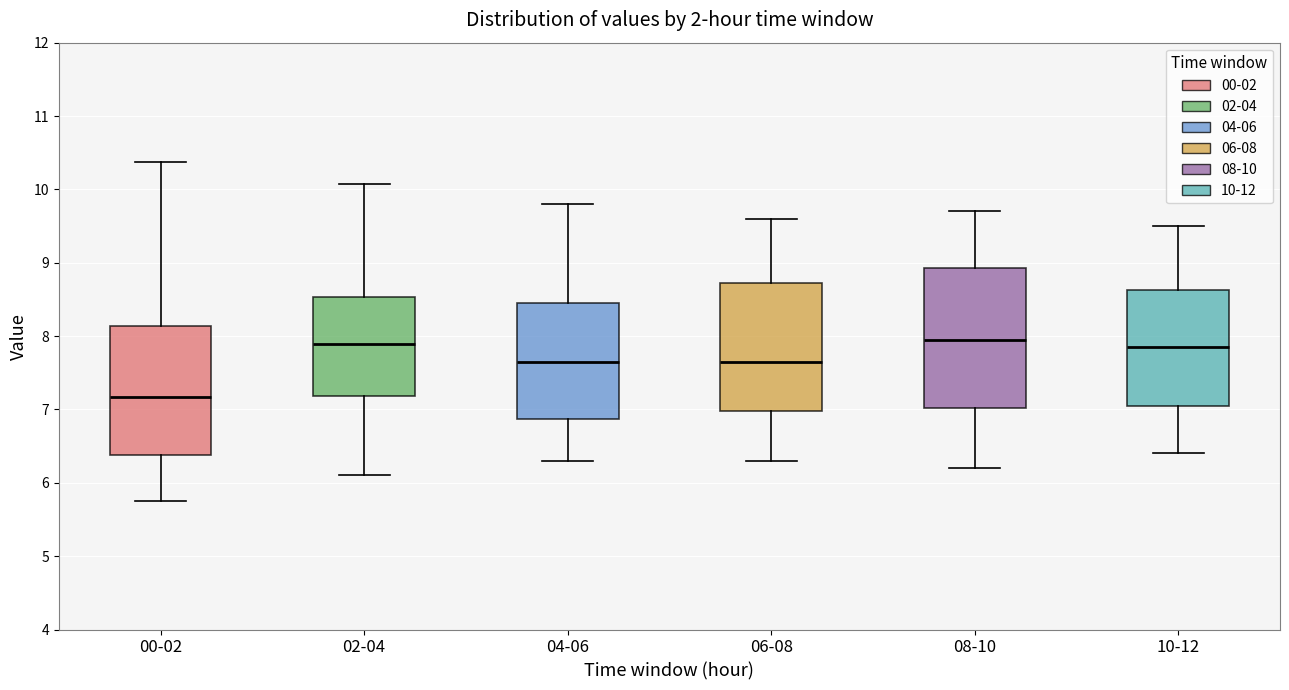

Reading left to right, transcribe this box plot: for each box, give where its median line is, the range the box spans, and where its two whiskers end, as read against the y-axis. The values are not printed on the chart, so give them approximately, as read against the axis.

00-02: median 7.2, box 6.4 to 8.1, whiskers 5.8 to 10.4
02-04: median 7.9, box 7.2 to 8.5, whiskers 6.1 to 10.1
04-06: median 7.7, box 6.9 to 8.5, whiskers 6.3 to 9.8
06-08: median 7.7, box 7.0 to 8.7, whiskers 6.3 to 9.6
08-10: median 8.0, box 7.0 to 8.9, whiskers 6.2 to 9.7
10-12: median 7.9, box 7.1 to 8.6, whiskers 6.4 to 9.5